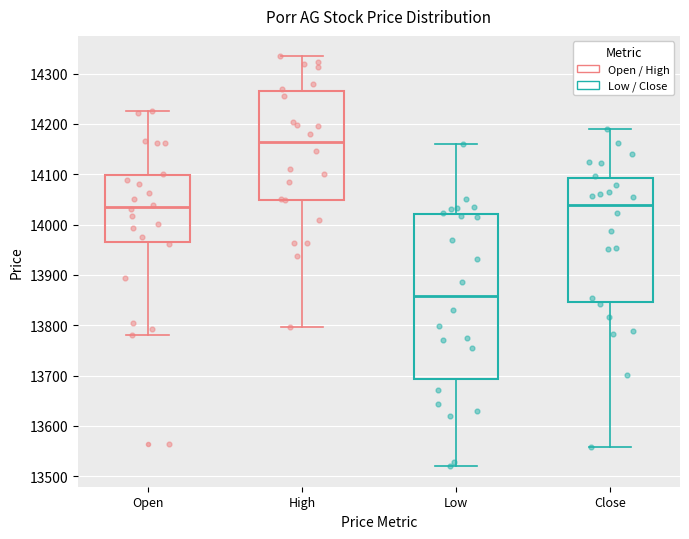

Which box is the tallest, from its lower edge to its upper edge?

Low